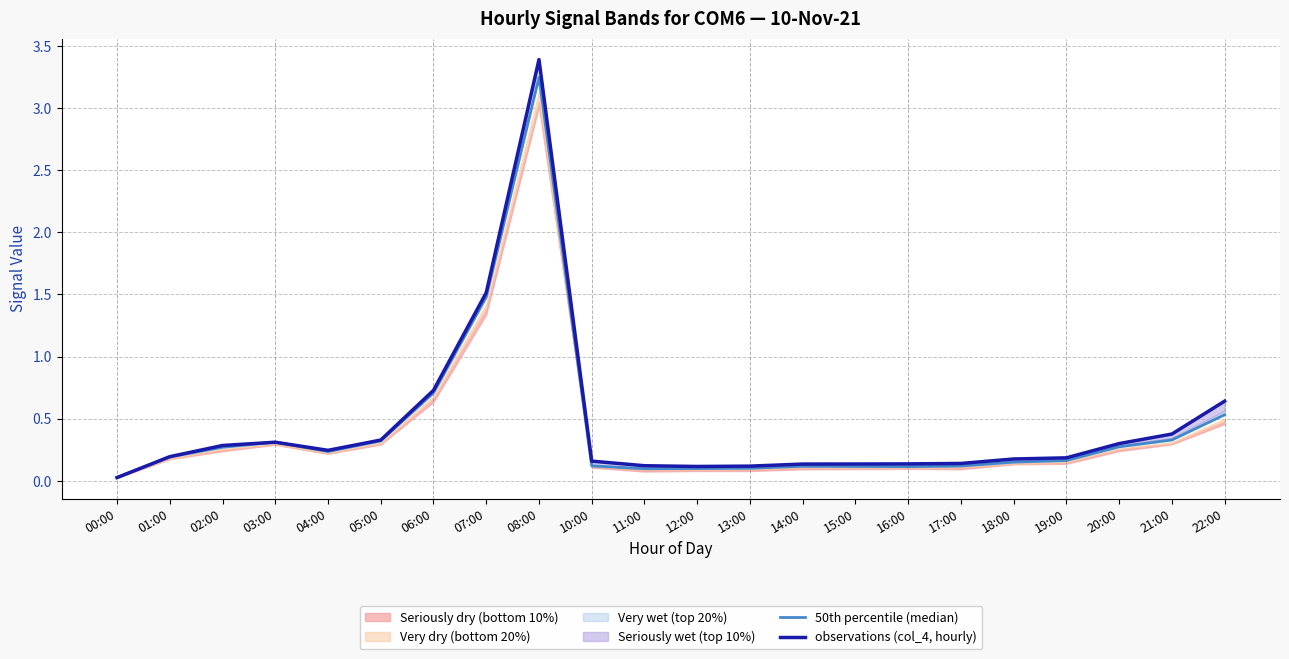

What is the maximum value shown in the chart?

3.4